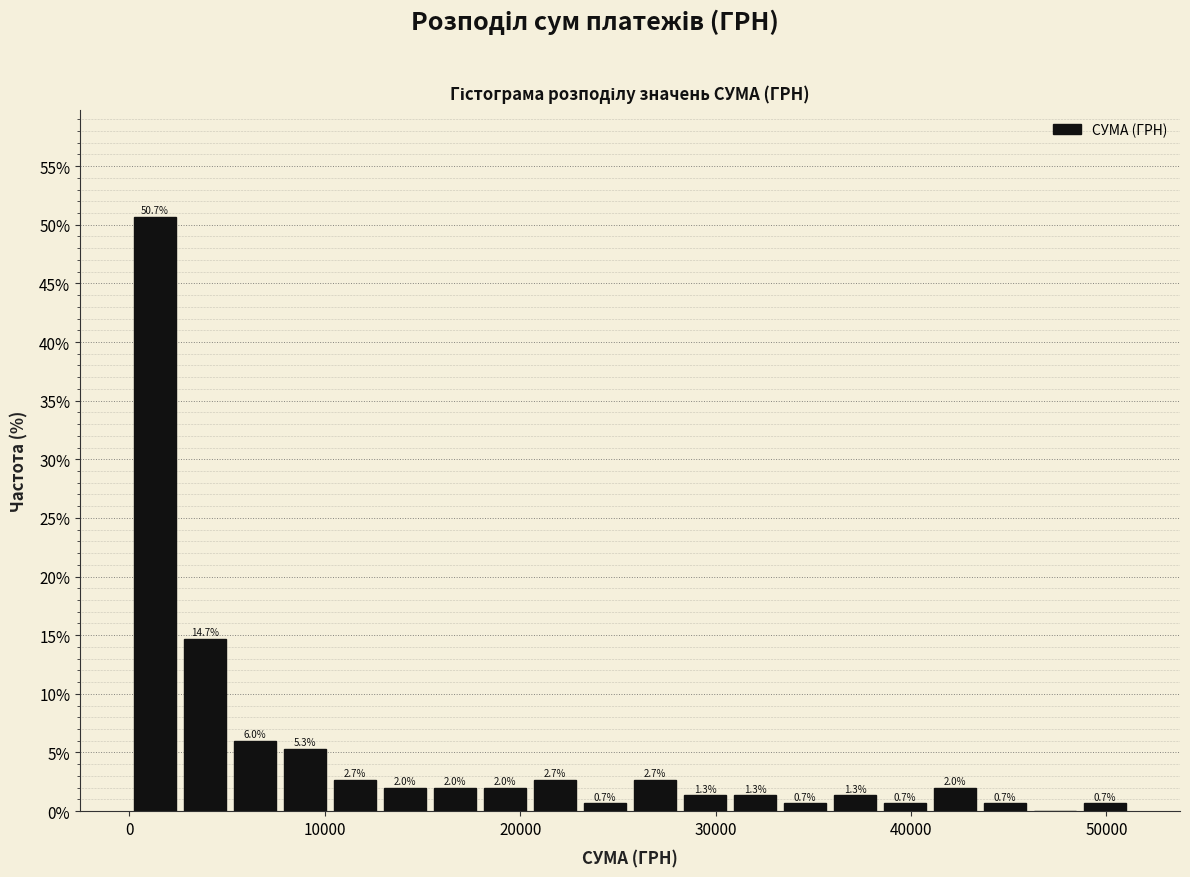

Read against the x-axis, roughly where is the centre of the tallest bar?

1000